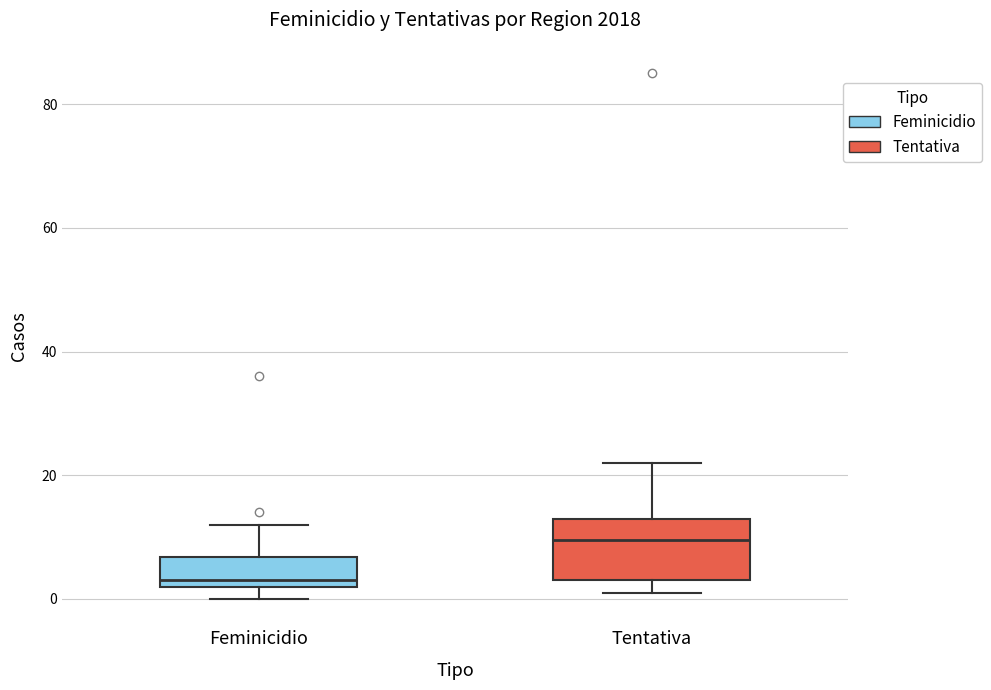

Reading left to right, transcribe this box plot: for each box, give where its median line is, the range the box spans, and where its two whiskers end, as read against the y-axis. The values are not printed on the chart, so give them approximately, as read against the axis.

Feminicidio: median 4, box 2 to 6, whiskers 0 to 12
Tentativa: median 10, box 4 to 14, whiskers 2 to 22